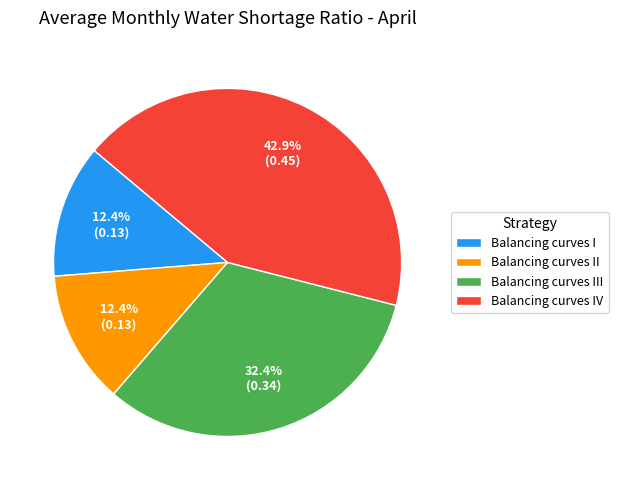

How much of the chart is everything except Balancing curves III?

67.6%